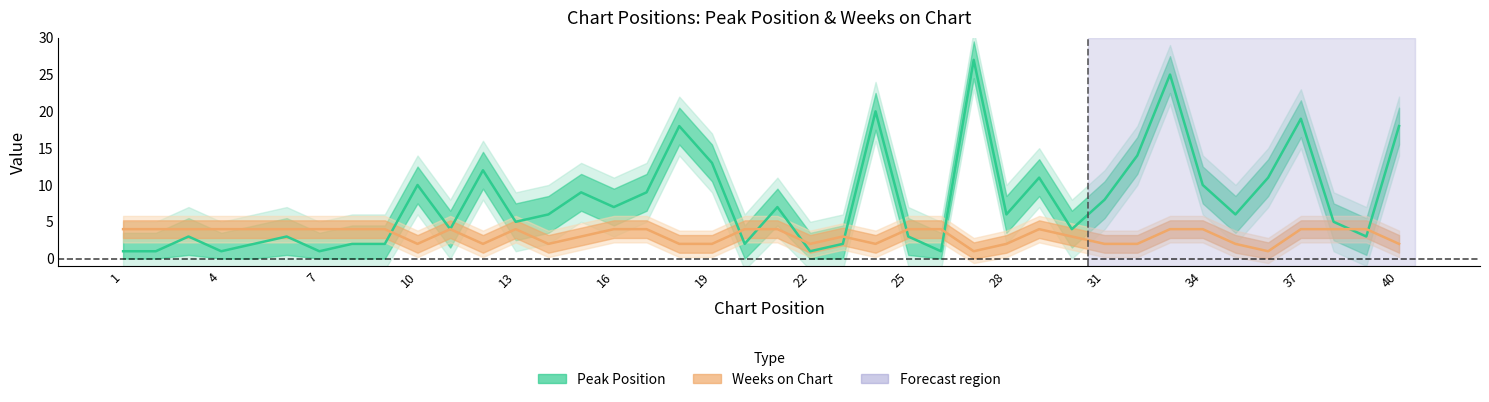

What are all the series names shown in the legend?

Peak Position, Weeks on Chart